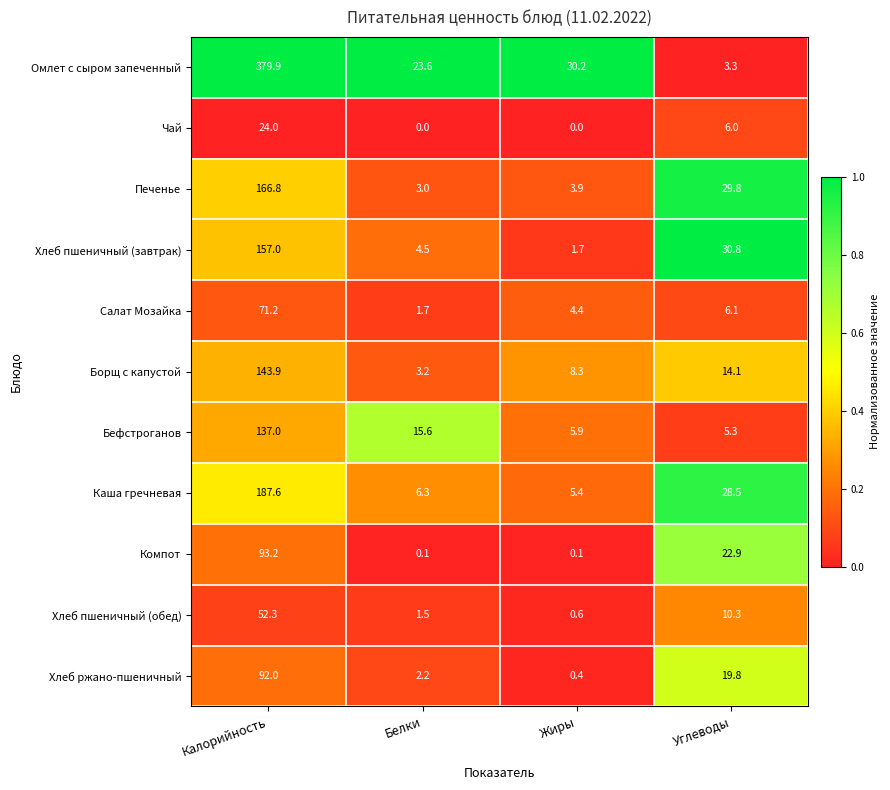

Which series has the largest range (max minus min)?

Омлет с сыром запеченный